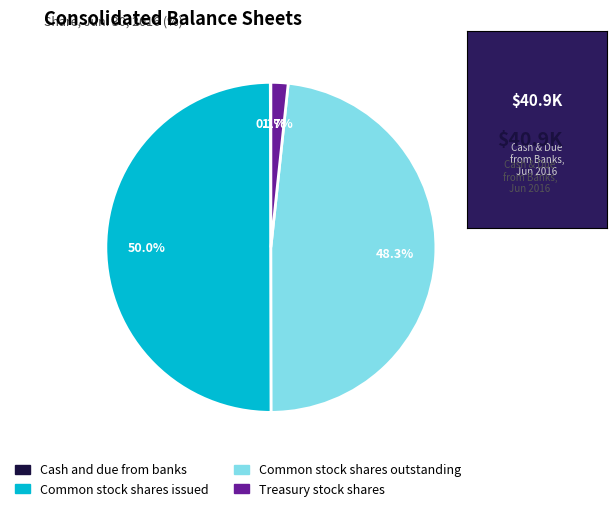

Is it true that Treasury stock shares is 2% of the pie?

True